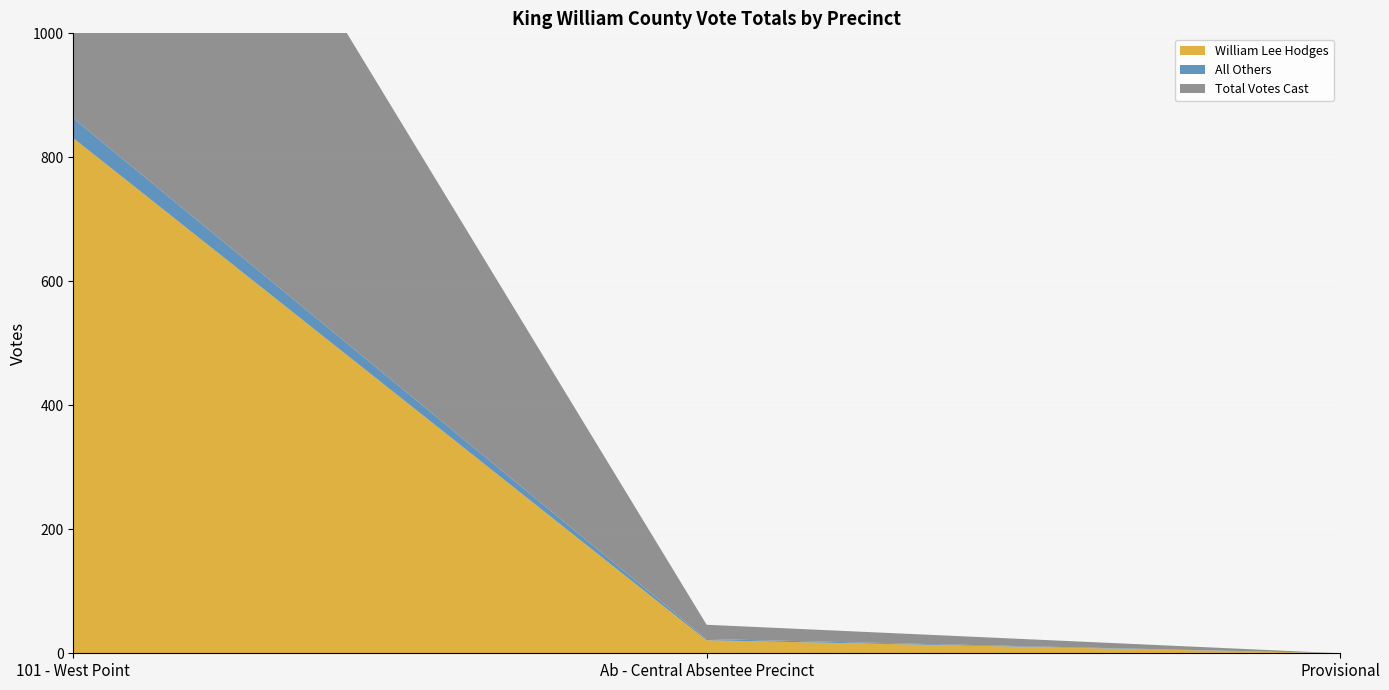

Reading left to right, transcribe all the data shown in this chart.

William Lee Hodges: 101 - West Point=831	Ab - Central Absentee Precinct=21	Provisional=0
All Others: 101 - West Point=32	Ab - Central Absentee Precinct=2	Provisional=0
Total Votes Cast: 101 - West Point=863	Ab - Central Absentee Precinct=23	Provisional=0